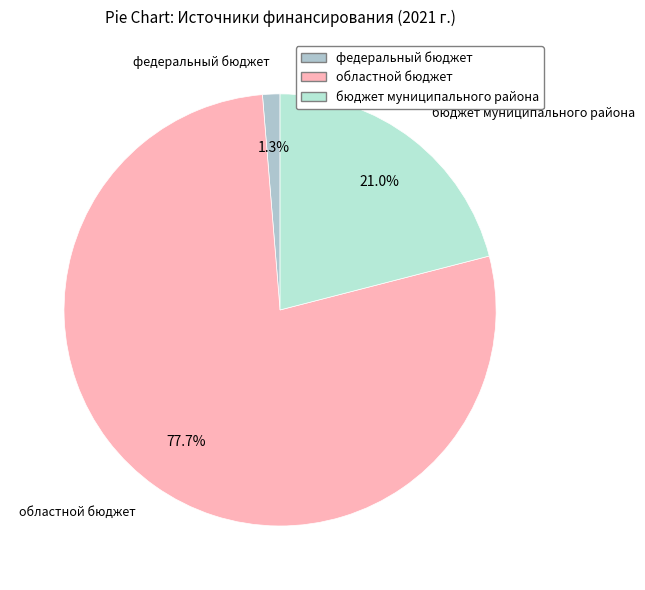

Count the number of slices in the pie.

3